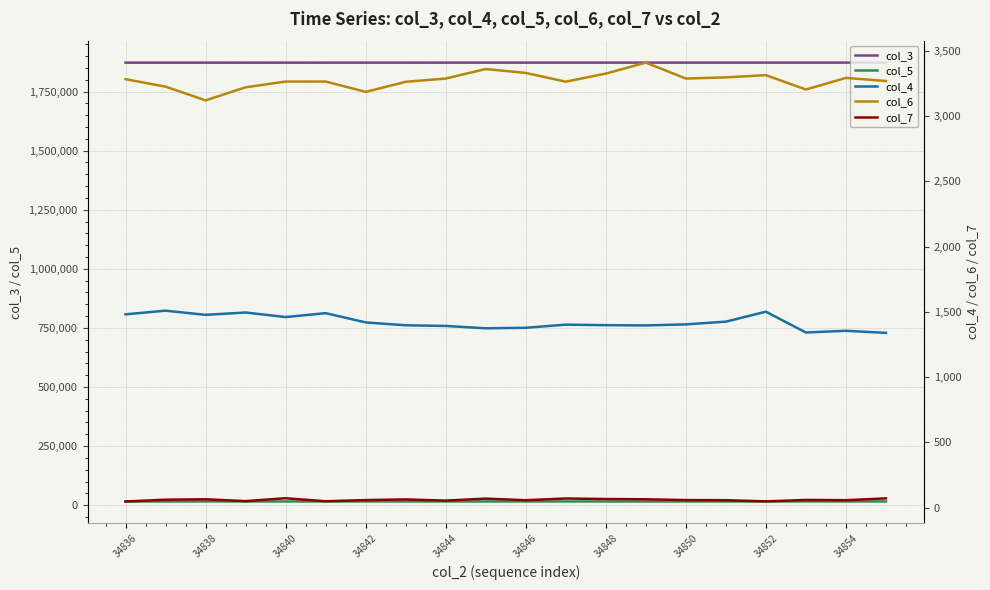

What are all the series names shown in the legend?

col_3, col_5, col_4, col_6, col_7